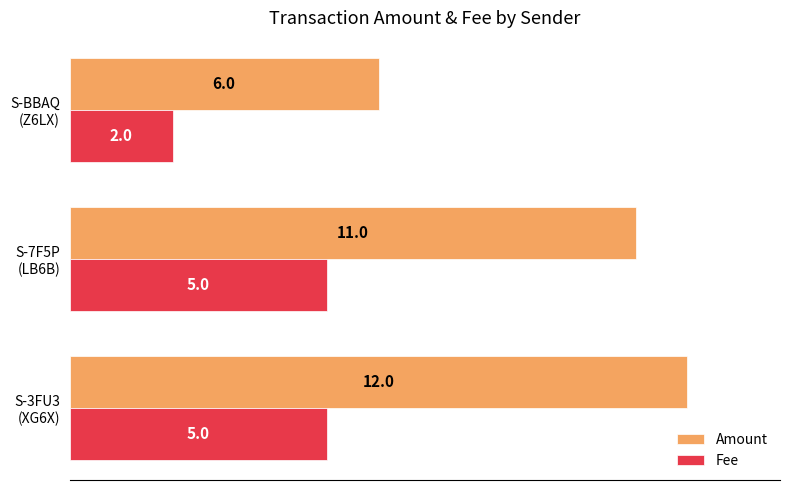

How many data points in Amount are less than 11?

1